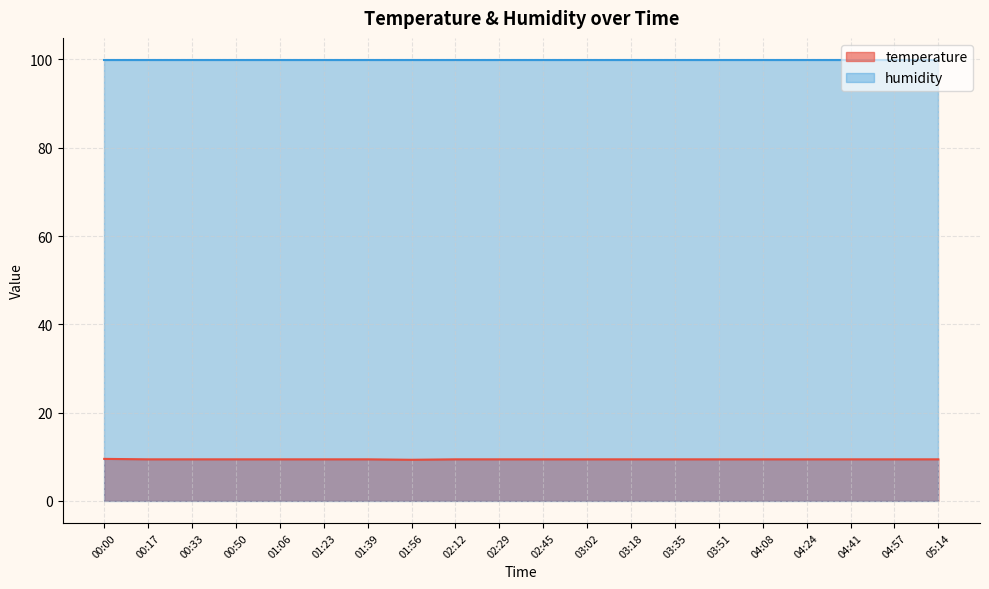

Which label corresponds to the smallest value in the chart?

01:56